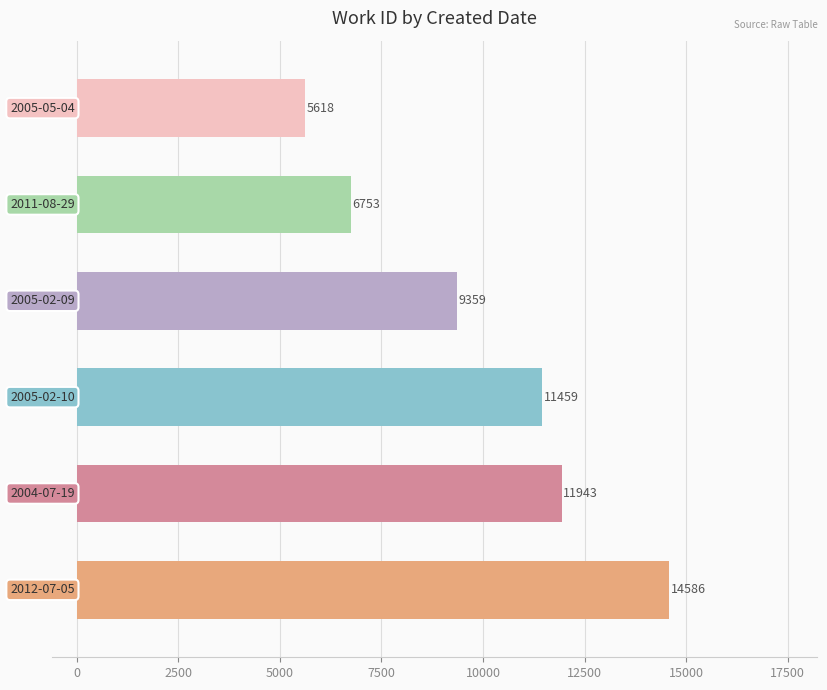

What is the smallest value displayed?

5618